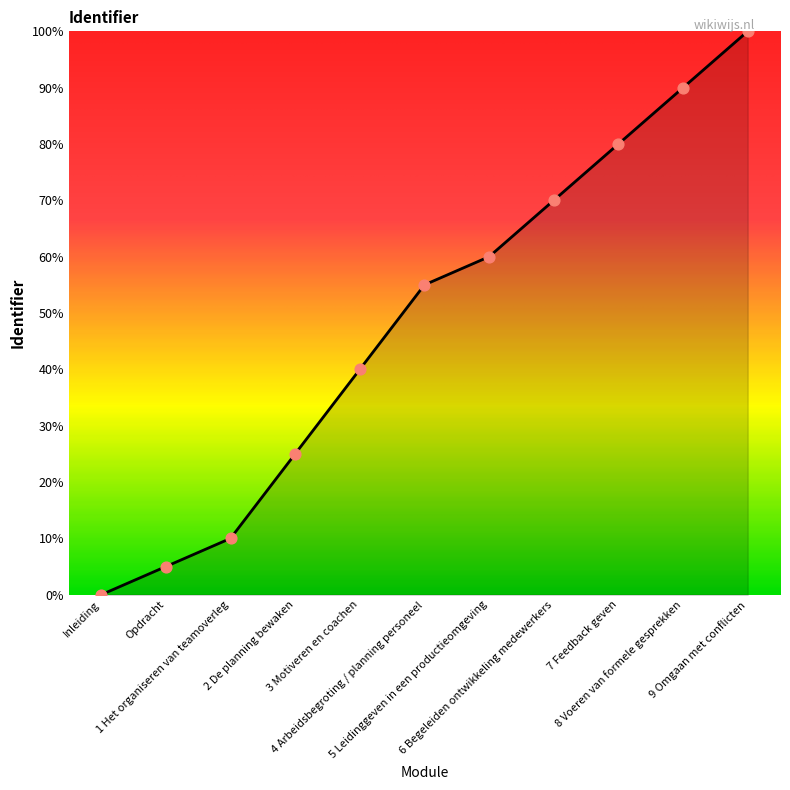

What is the change in value from 5 Leidinggeven in een productieomgeving to 7 Feedback geven?

+20.0